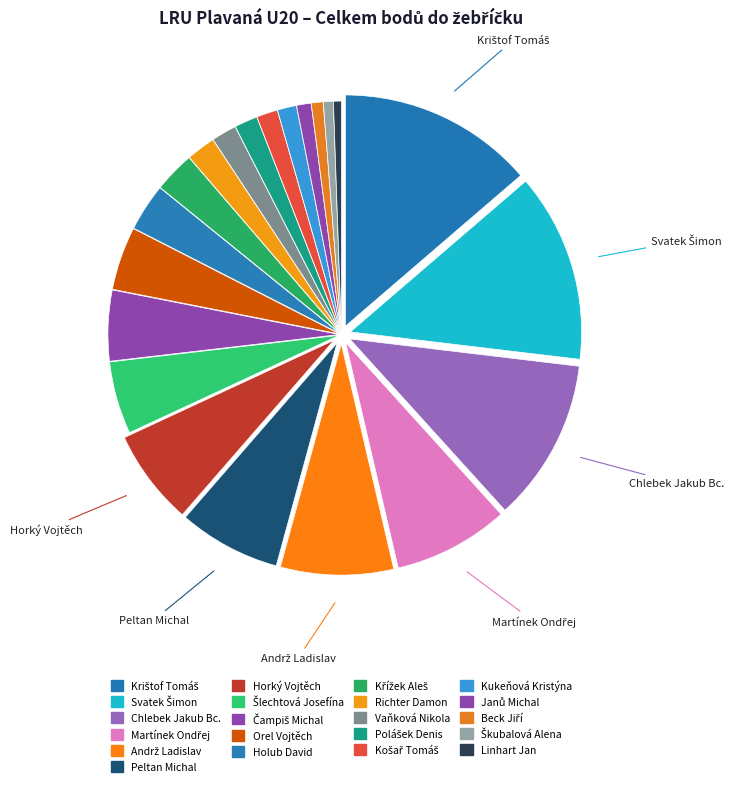

Count the number of slices in the pie.

21